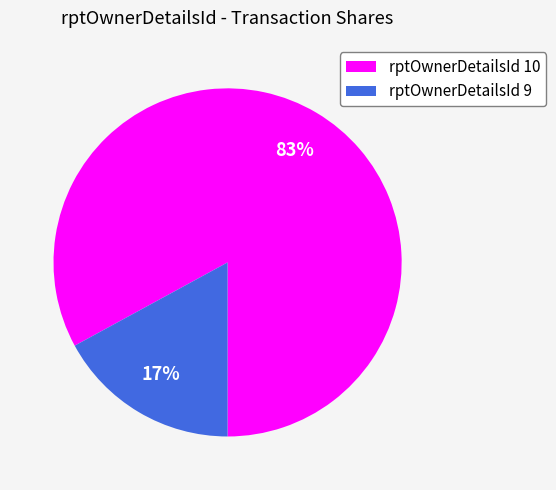

The rptOwnerDetailsId 9 slice represents 31% of the pie. True or false?

False